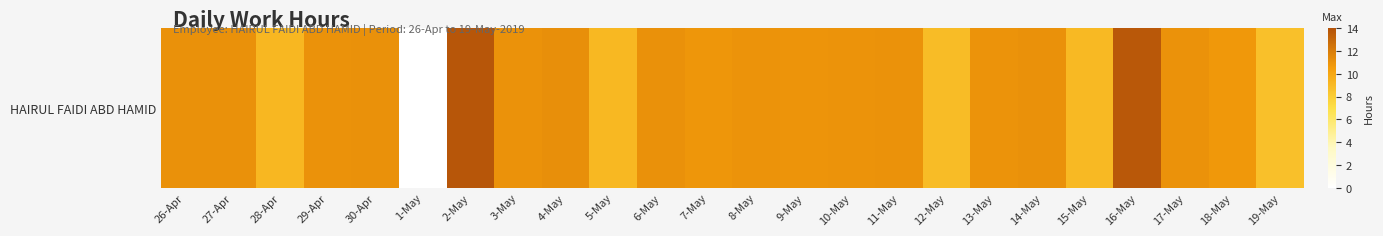

Is it true that the value at 5-May is 1.8?

False